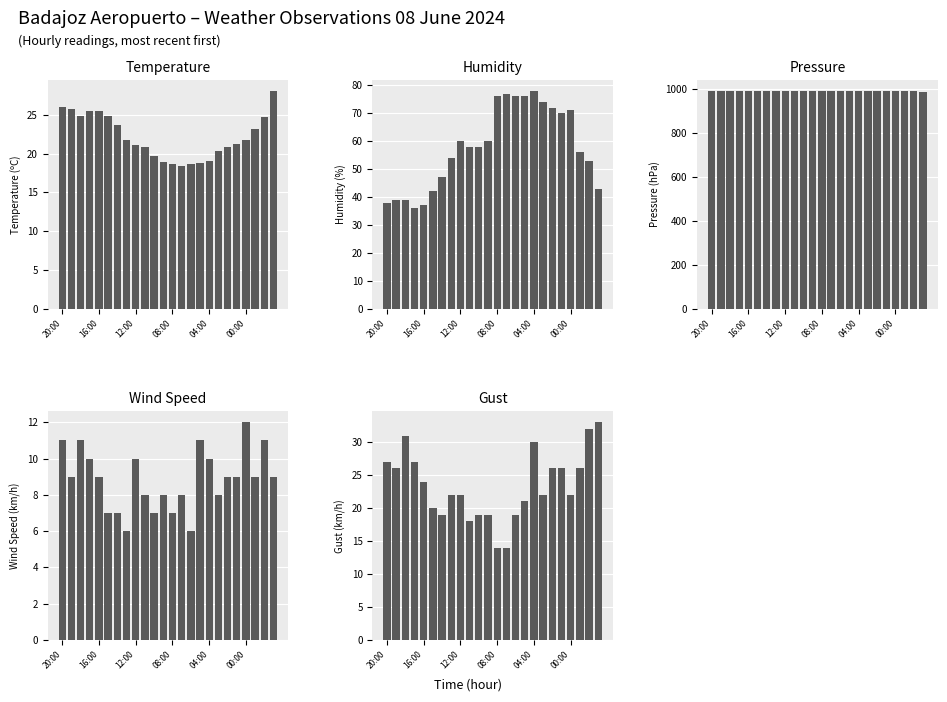

Read the Gust value at 20:00.

27.0